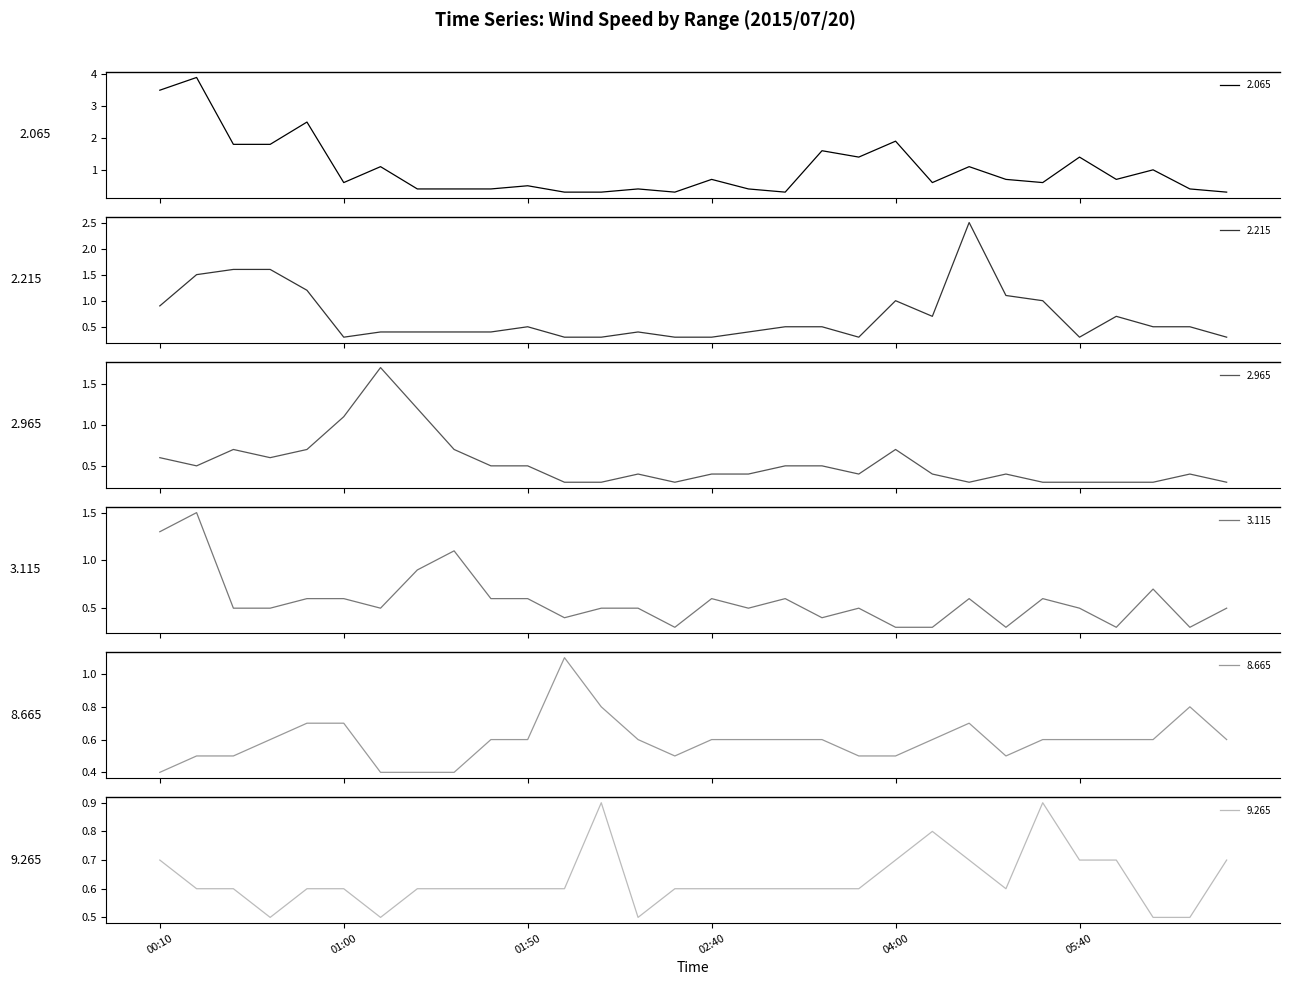

How many distinct data groups are displayed?

6